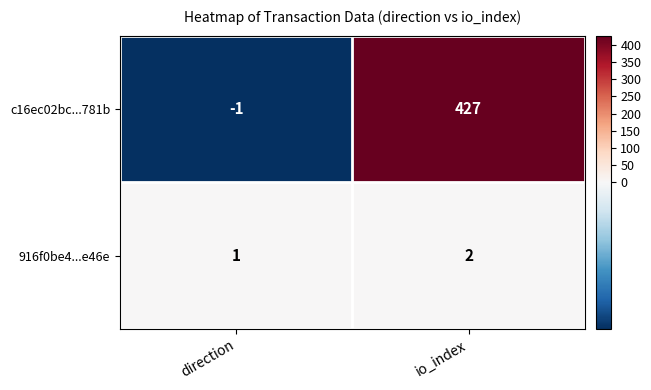

Which category has the highest value across all series?

io_index